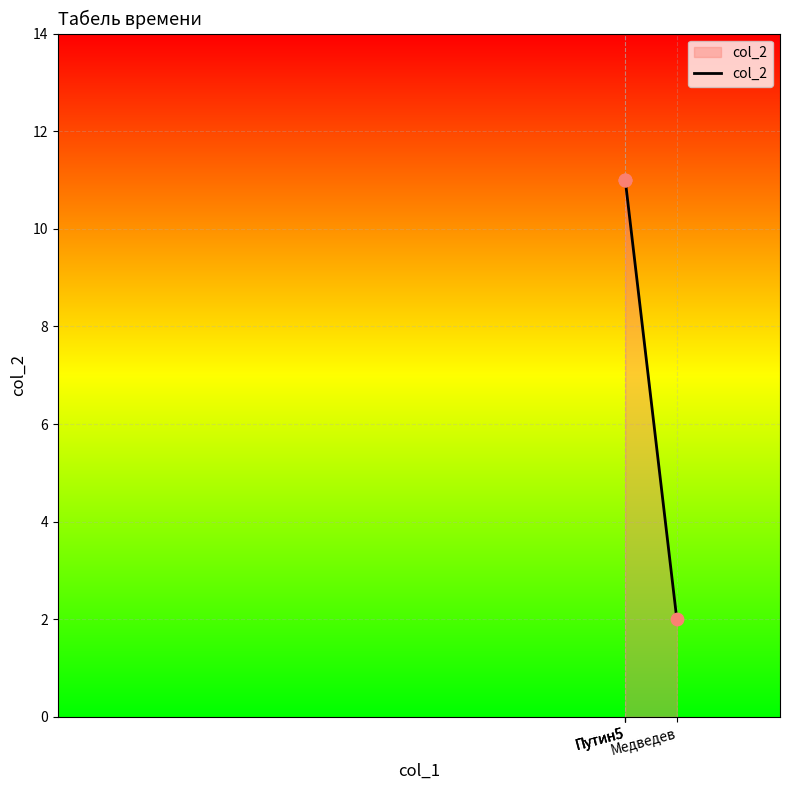

Which has a higher value, Путин5 or Путин5?

Путин5